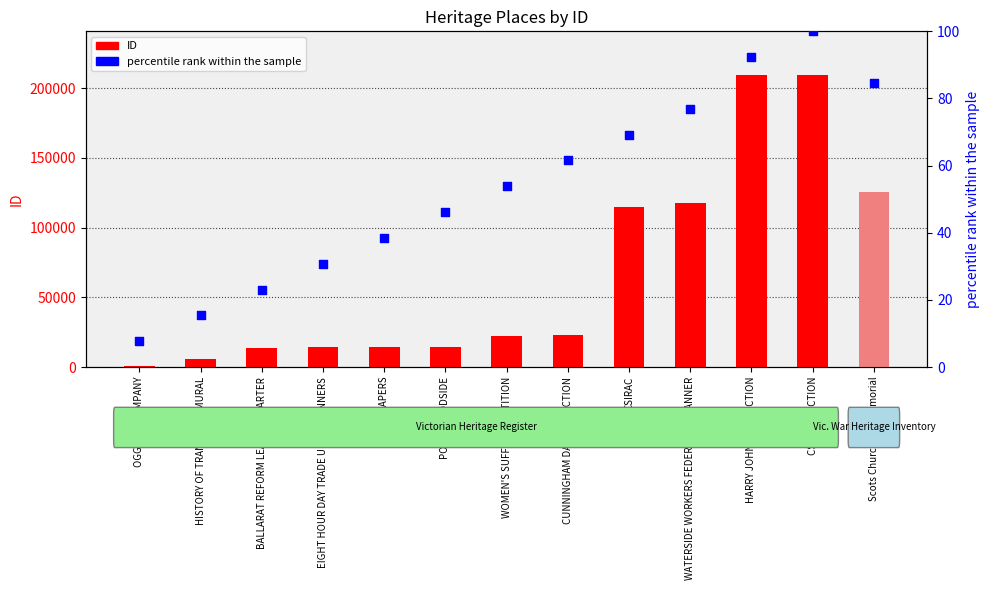

What are all the series names shown in the legend?

ID, percentile rank within the sample